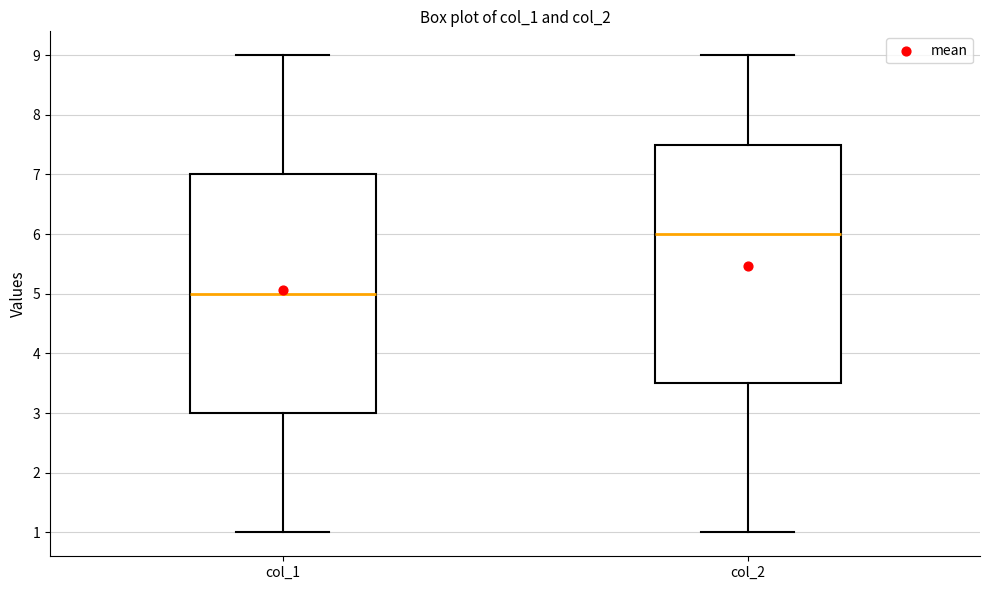

Reading left to right, read every box against the y-axis: the position of its median line, the range the box covers, and the ends of its whiskers. The values are not printed on the chart, so give them approximately, as read against the axis.

col_1: median 5.0, box 3.0 to 7.0, whiskers 1.0 to 9.0
col_2: median 6.0, box 3.5 to 7.5, whiskers 1.0 to 9.0